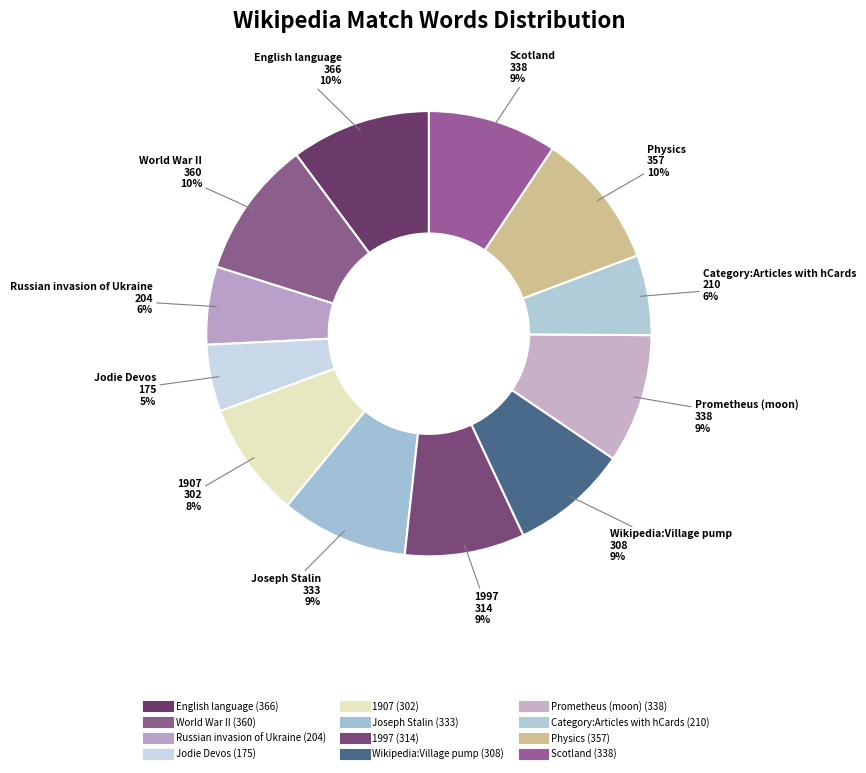

To the nearest percent, what portion does Wikipedia:Village pump represent?

9%